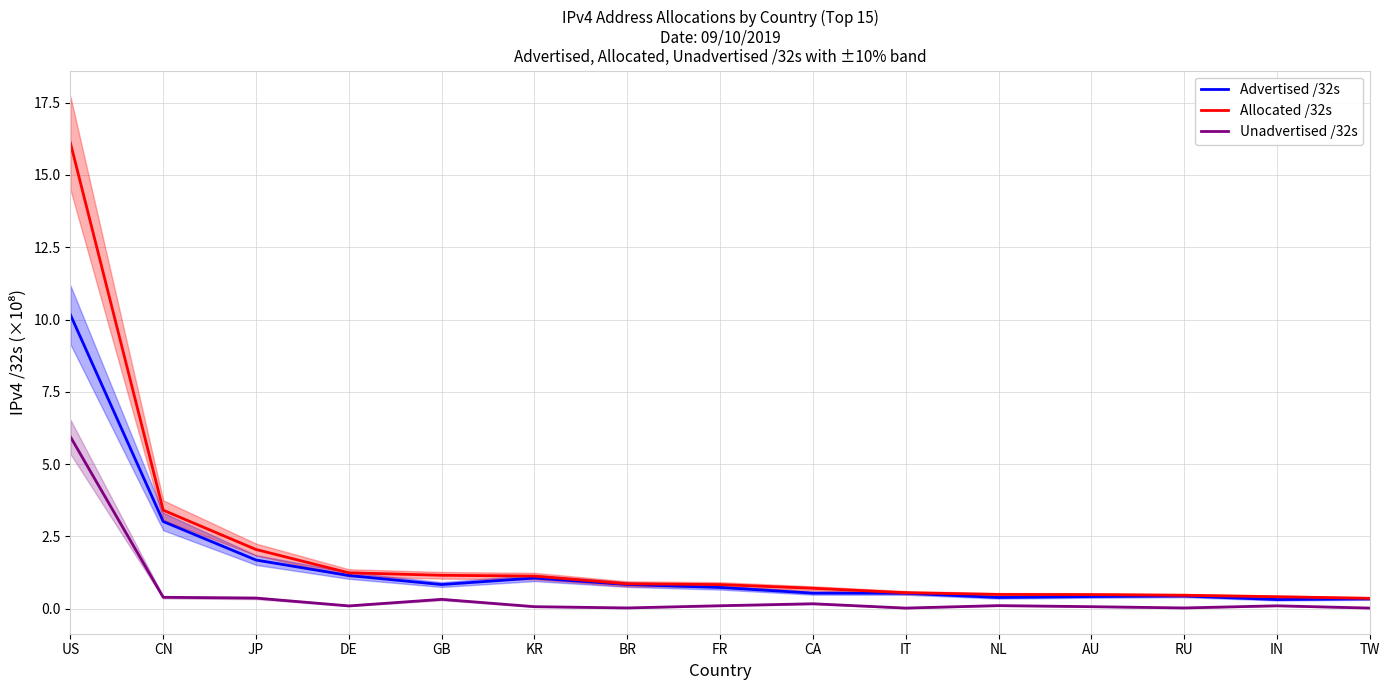

Which series has the largest range (max minus min)?

Allocated /32s